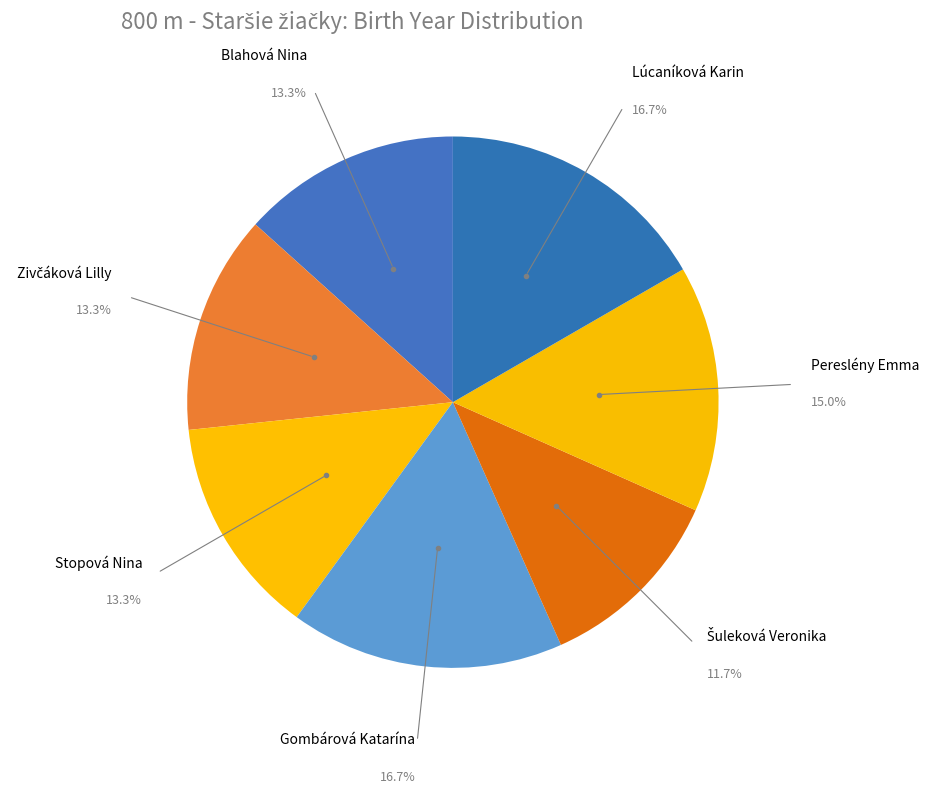

Rank the categories by value from highest to lowest.

Gombárová Katarína, Lúcaníková Karin, Pereslény Emma, Blahová Nina, Zivčáková Lilly, Stopová Nina, Šuleková Veronika